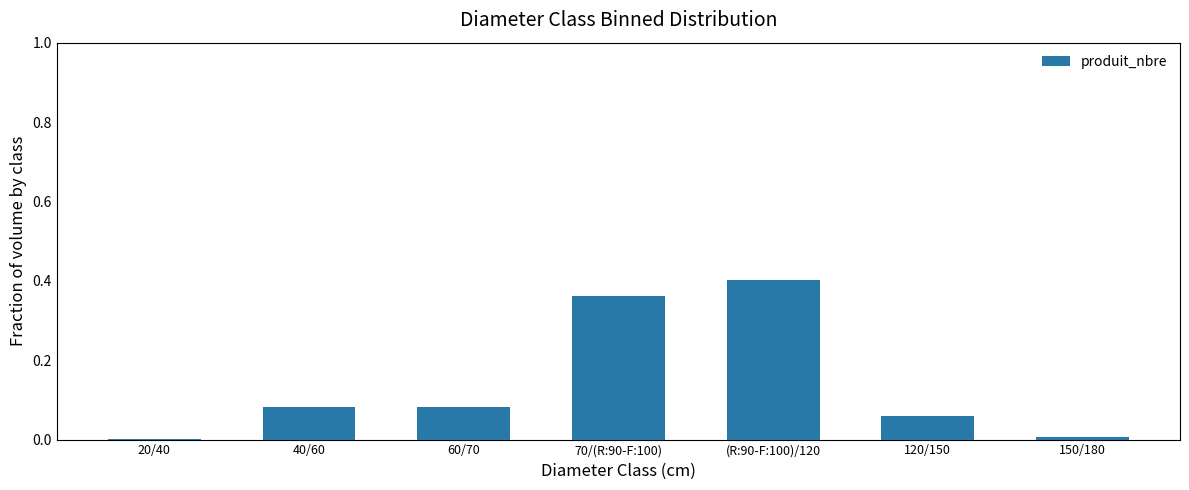

Which label corresponds to the largest value in the chart?

(R:90-F:100)/120